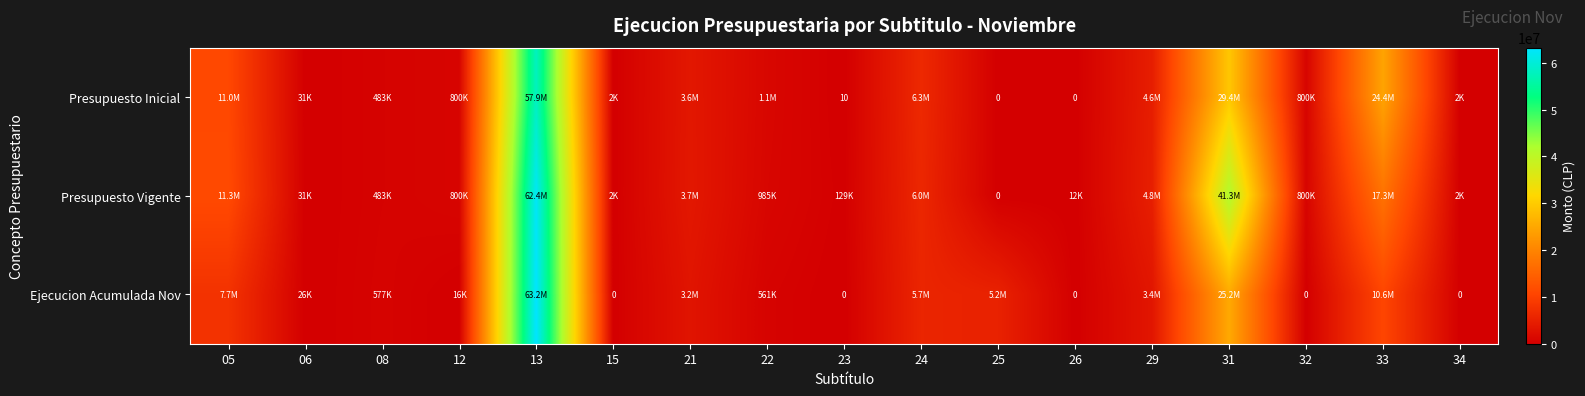

True or false: Presupuesto Vigente has a value of 53476 at 06.

False